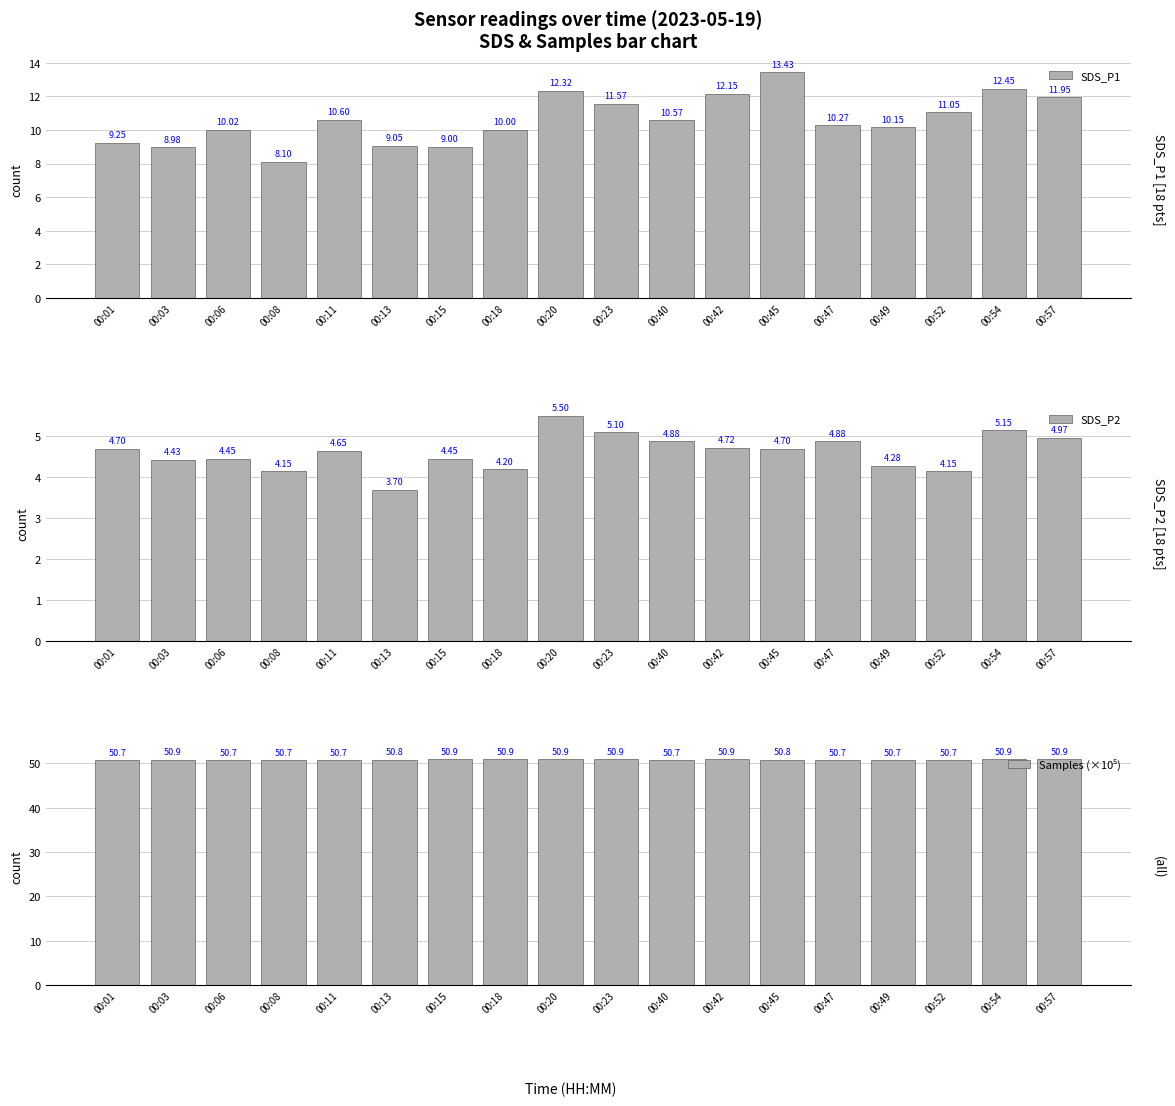

Where is SDS_P1 nearest to the value 10?

00:18